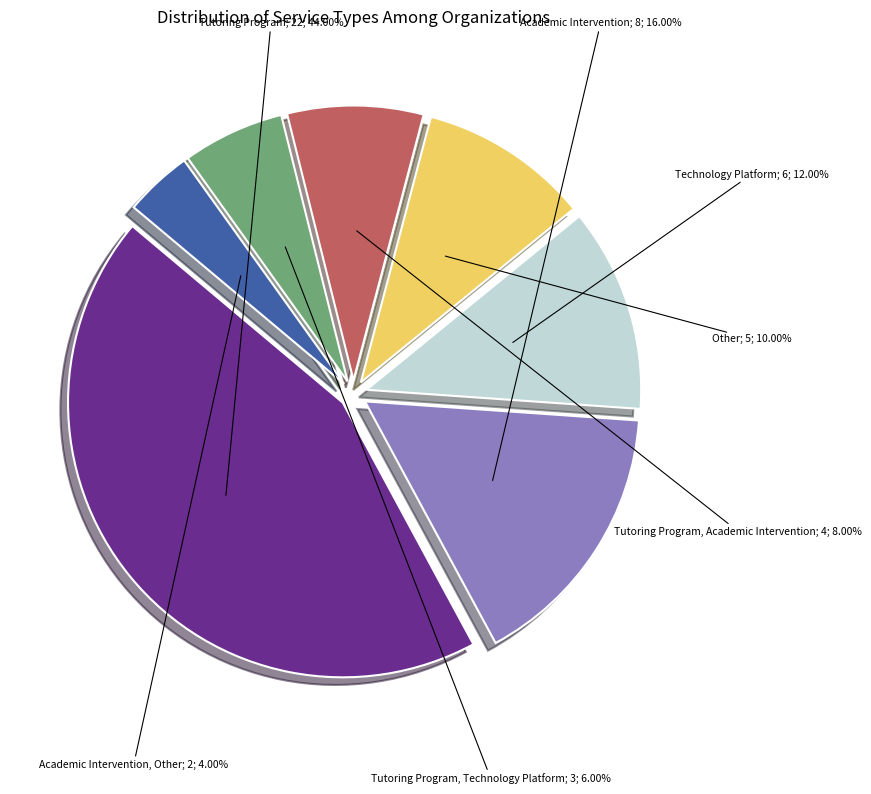

Does any single category account for the majority?

No